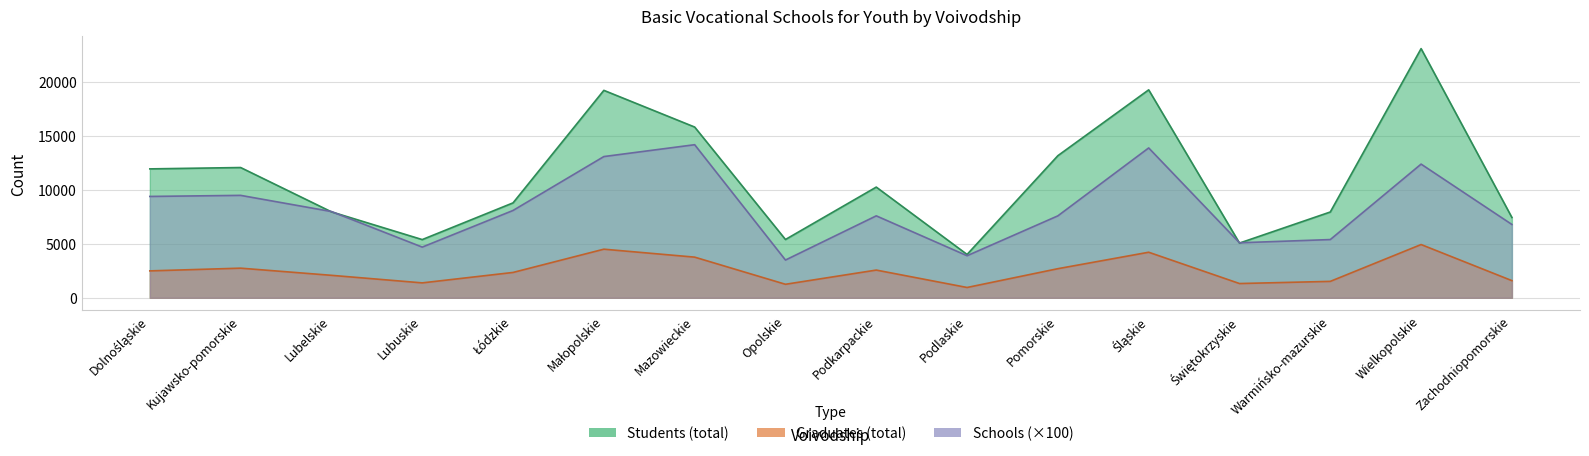

Where do Schools and Students (total) first cross each other?

Kujawsko-pomorskie and Lubelskie